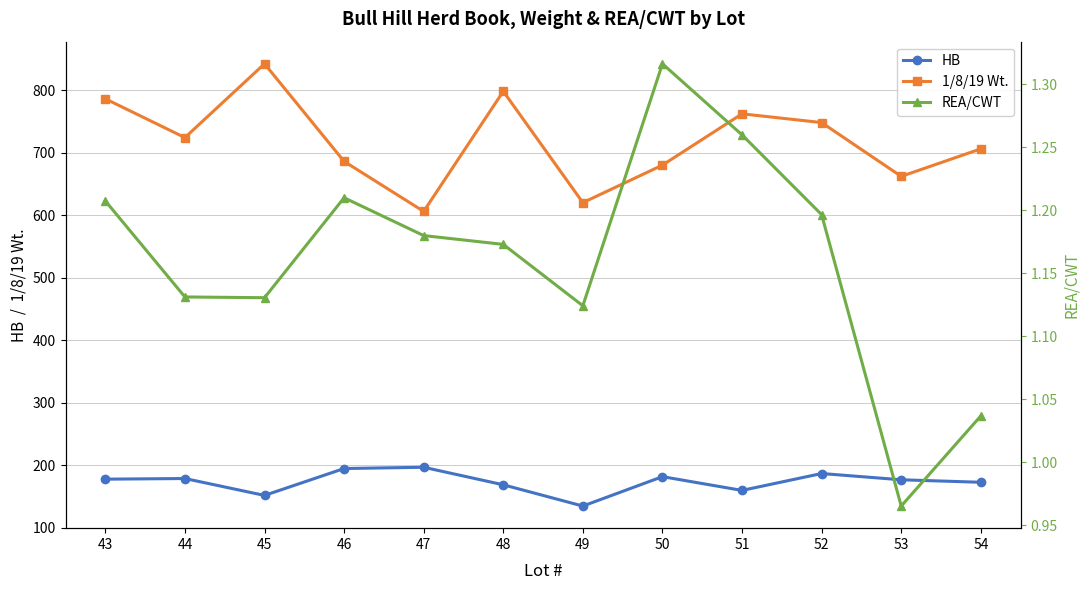

Which category has the highest value across all series?

45